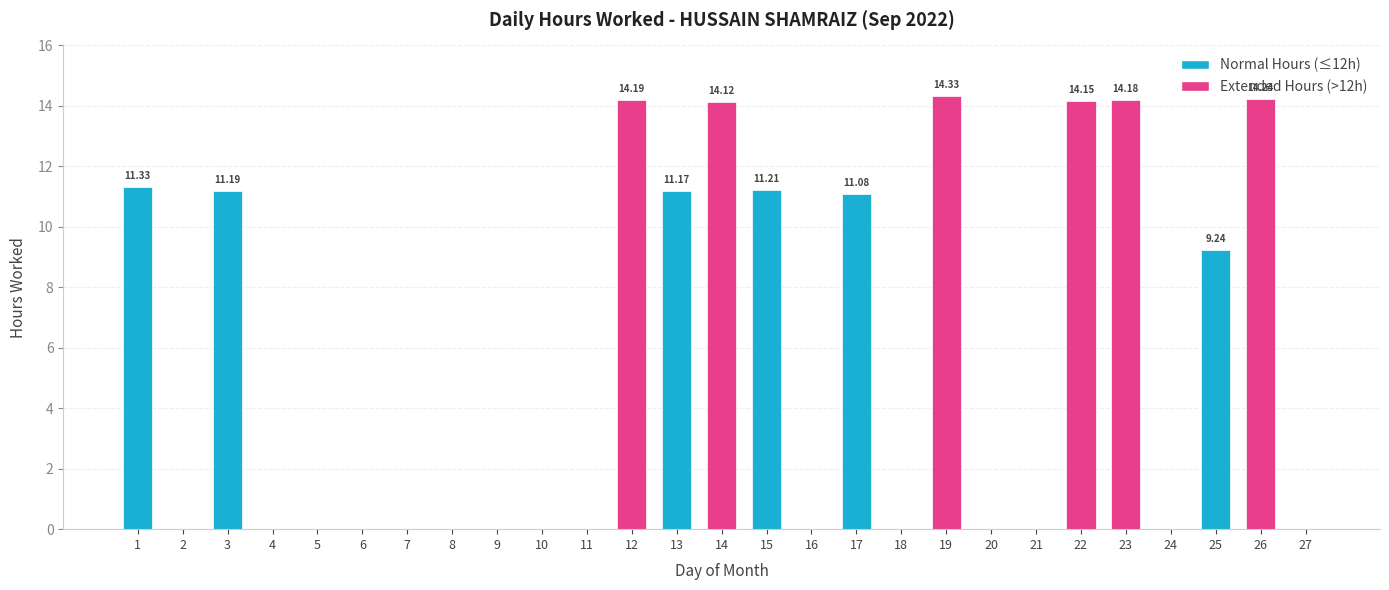

What is the sum of all values?

150.4